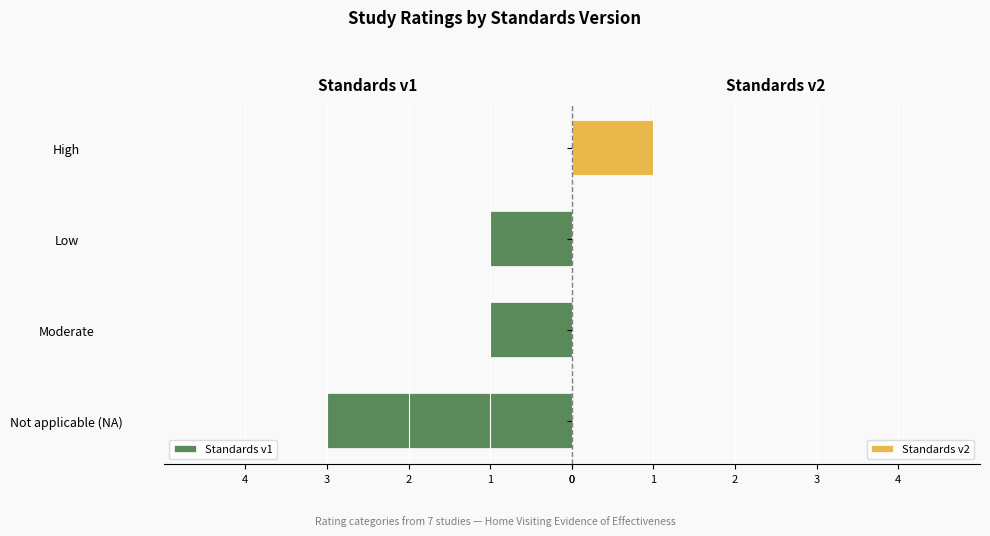

Count the number of data series in this chart.

2